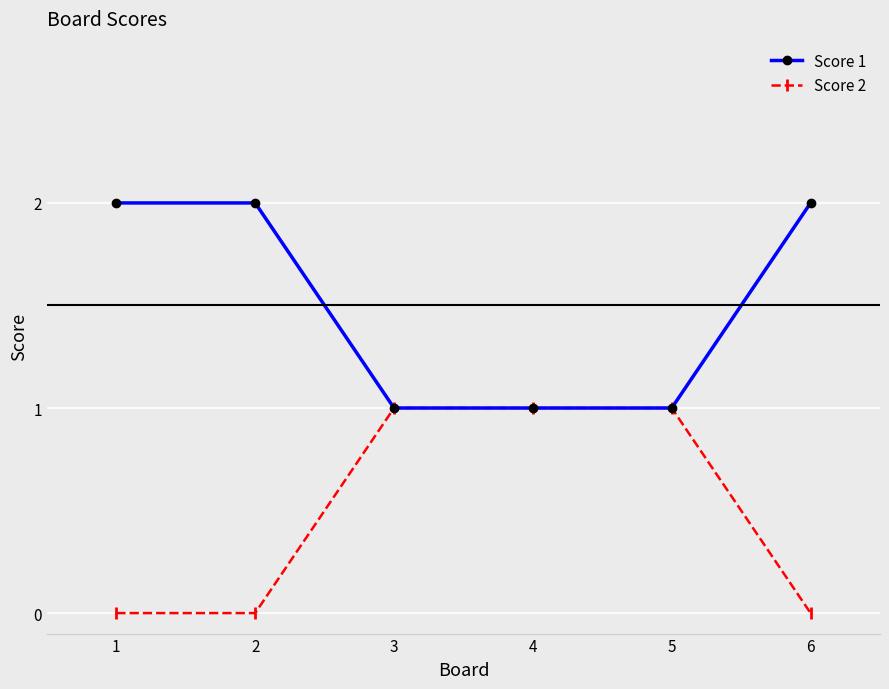

Is the value of Score 1 at 1 greater than the value of Score 2 at 5?

Yes